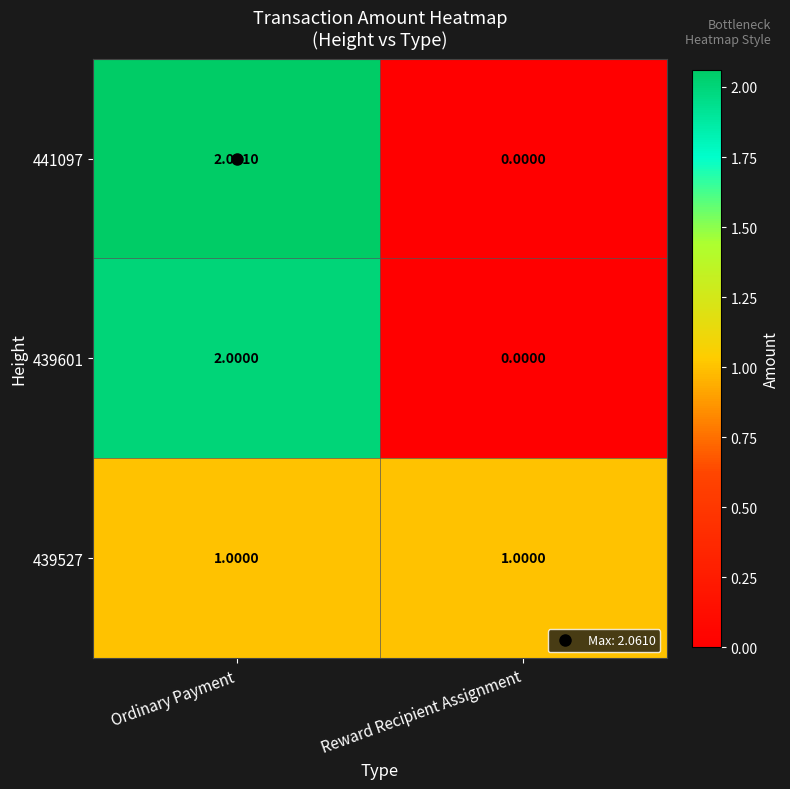

Is the value of 441097 at Ordinary Payment greater than the value of 439527 at Ordinary Payment?

Yes